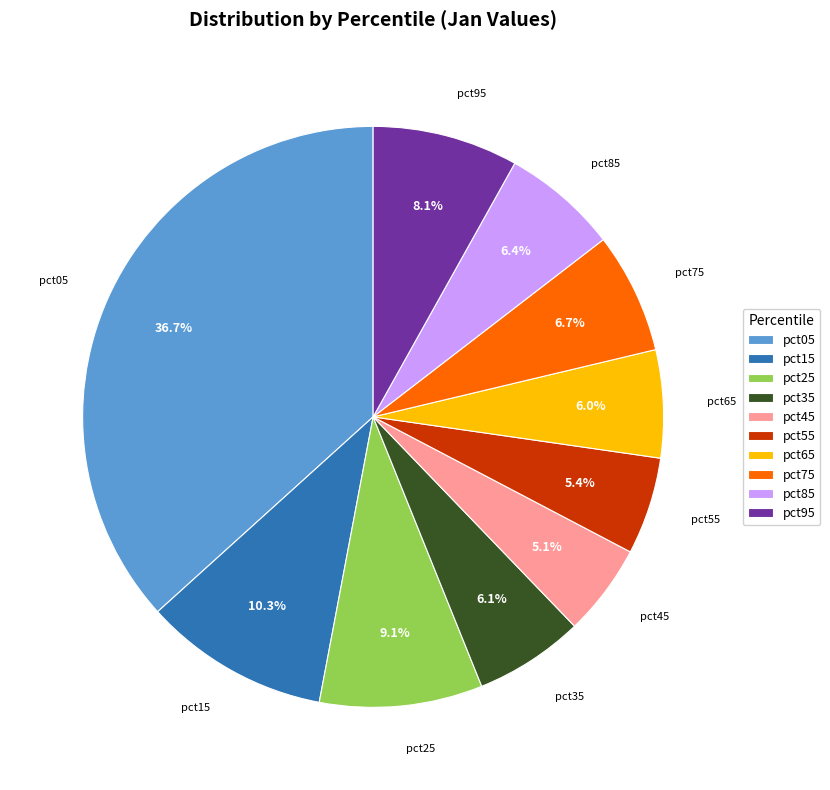

Is it true that pct95 is 8% of the pie?

True